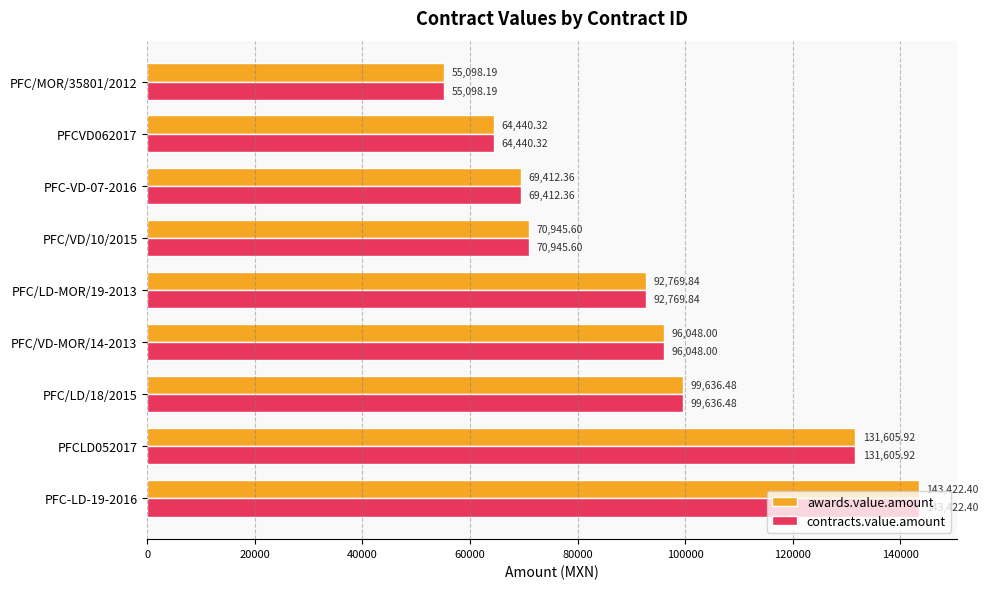

At how many categories does at least one series exceed 132303?

1